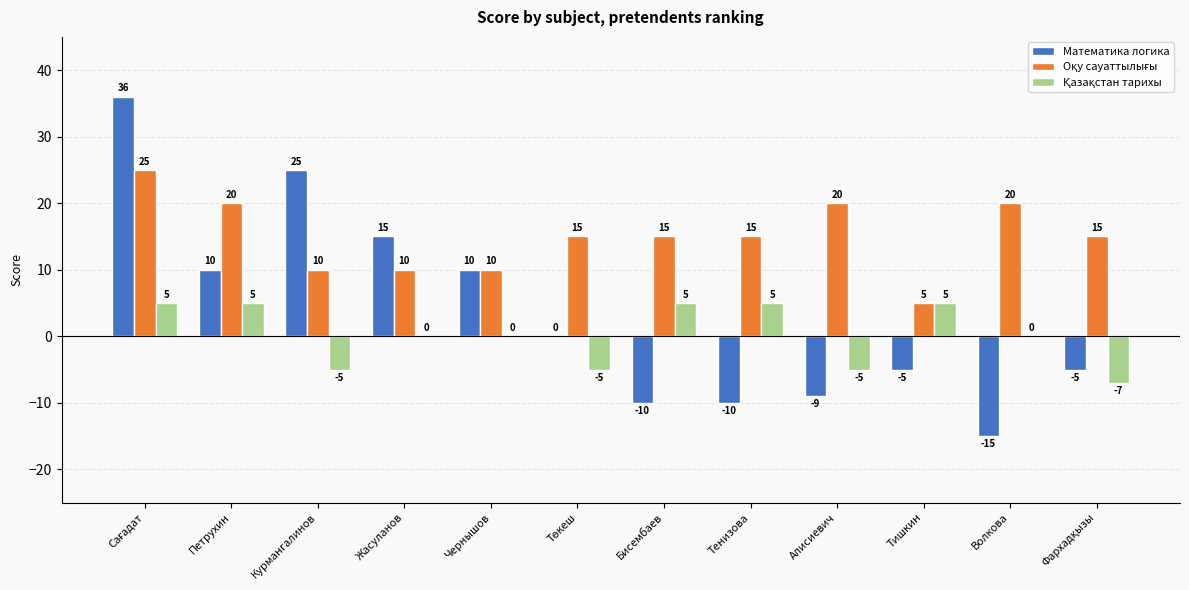

Read the Математика логика value at Алисиевич.

-9